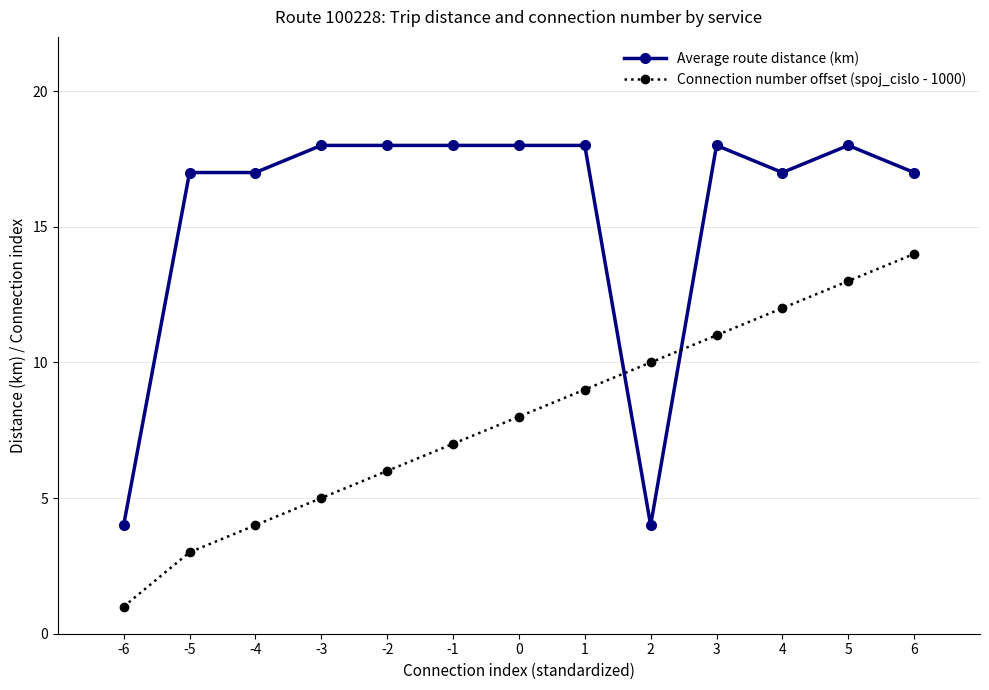

True or false: Average route distance (km) and Connection number offset (spoj_cislo - 1000) intersect in this chart.

True